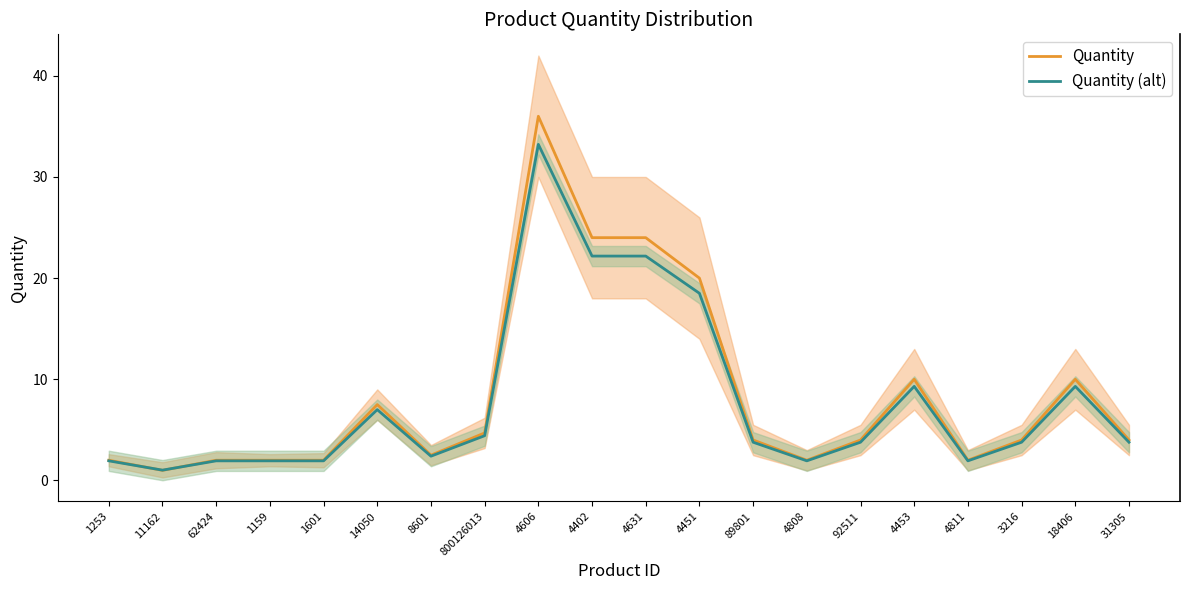

What is the total value across all series at 18406?

19.3